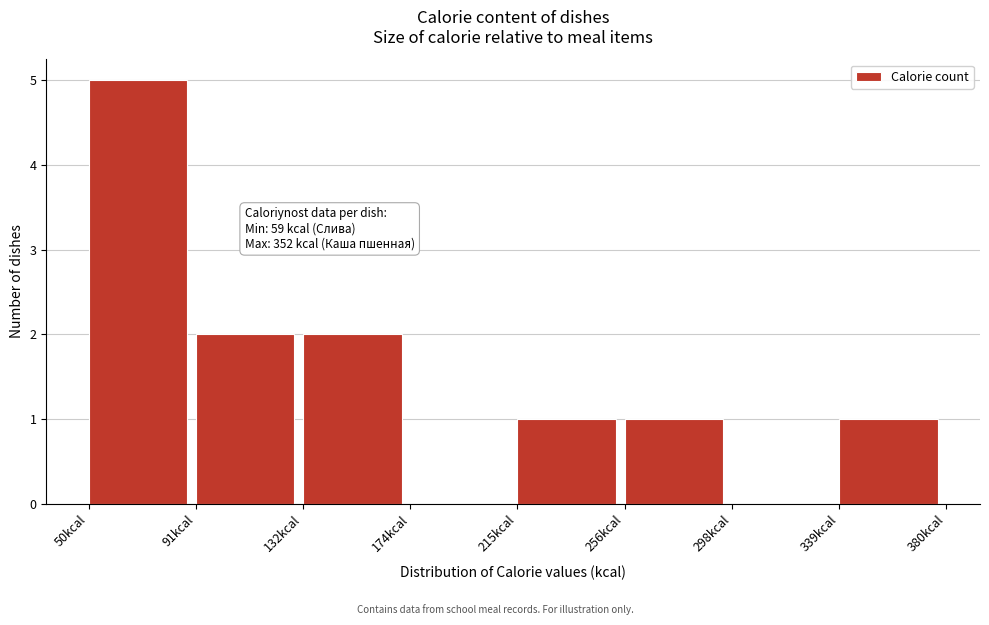

Which range on the x-axis has the tallest bar?

50 to 90